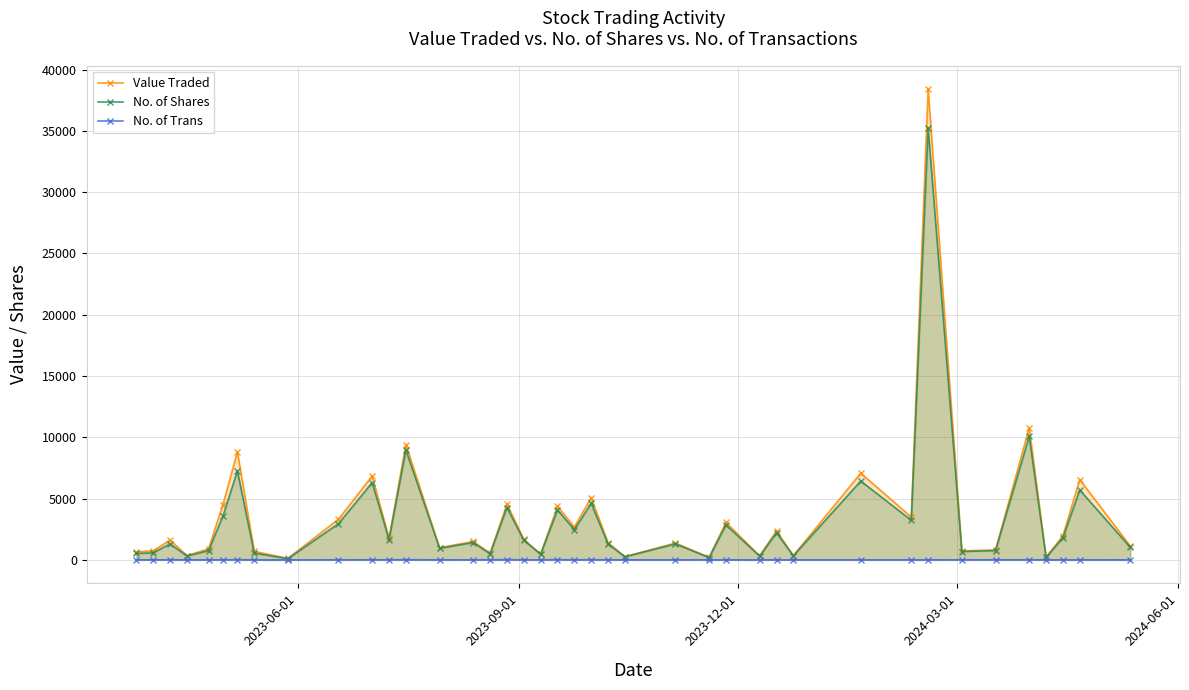

What are all the series names shown in the legend?

Value Traded, No. of Shares, No. of Trans